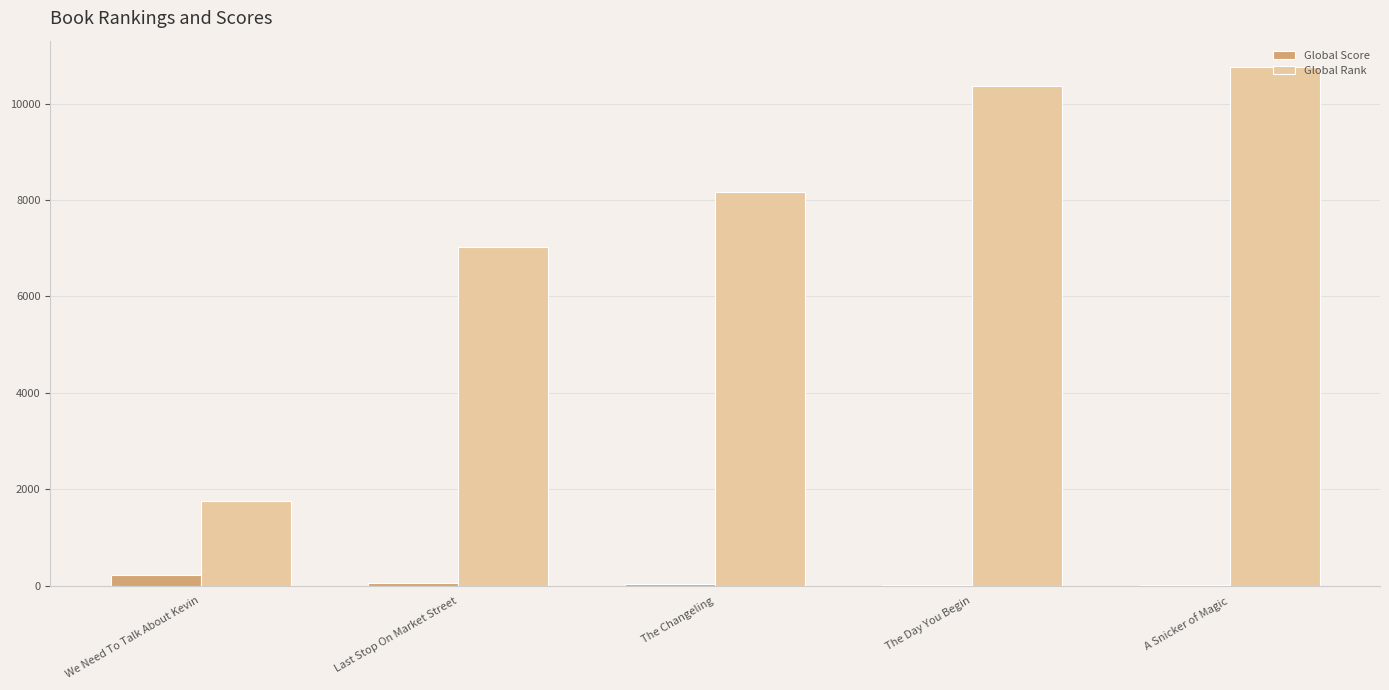

Which series has the largest total across all categories?

Global Rank